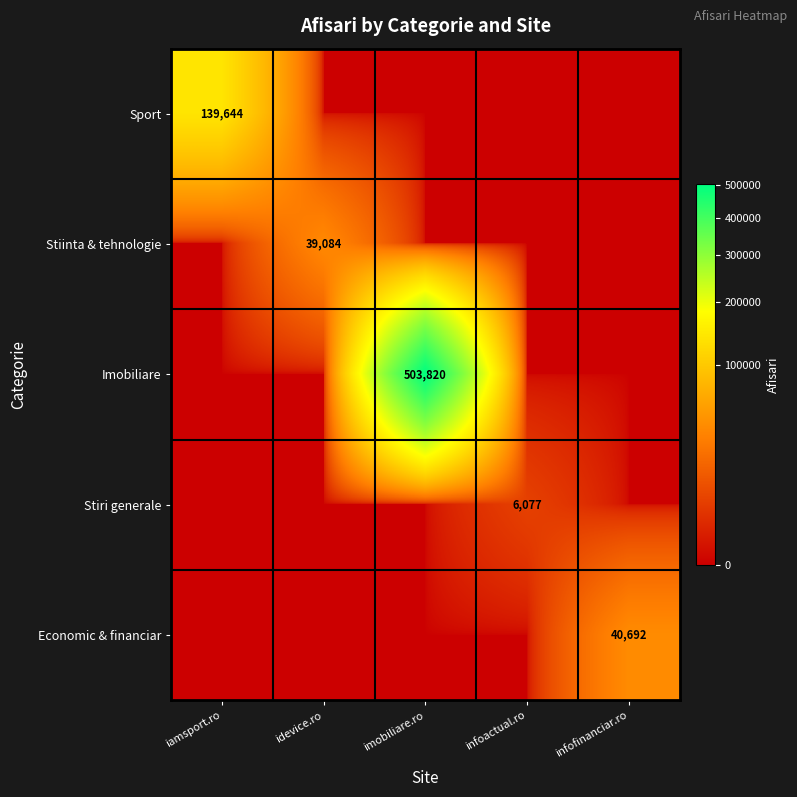

True or false: Stiinta & tehnologie has a value of 59929 at idevice.ro.

False